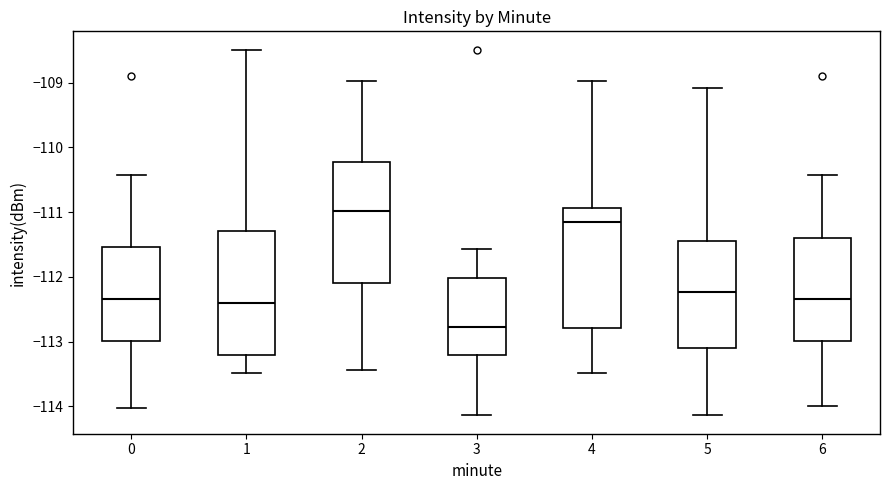

Where does the lower whisker of the box at x = 1 end on the y-axis? The values are not printed on the chart, so give them approximately, as read against the axis.

-113.5